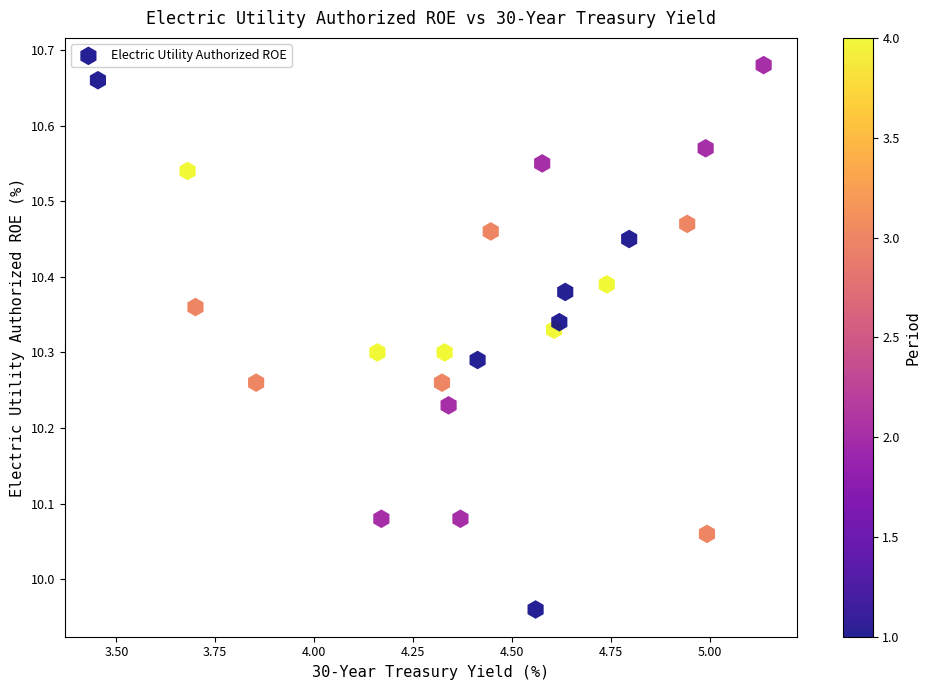

What is the range of Y values (max minus min)?

0.7